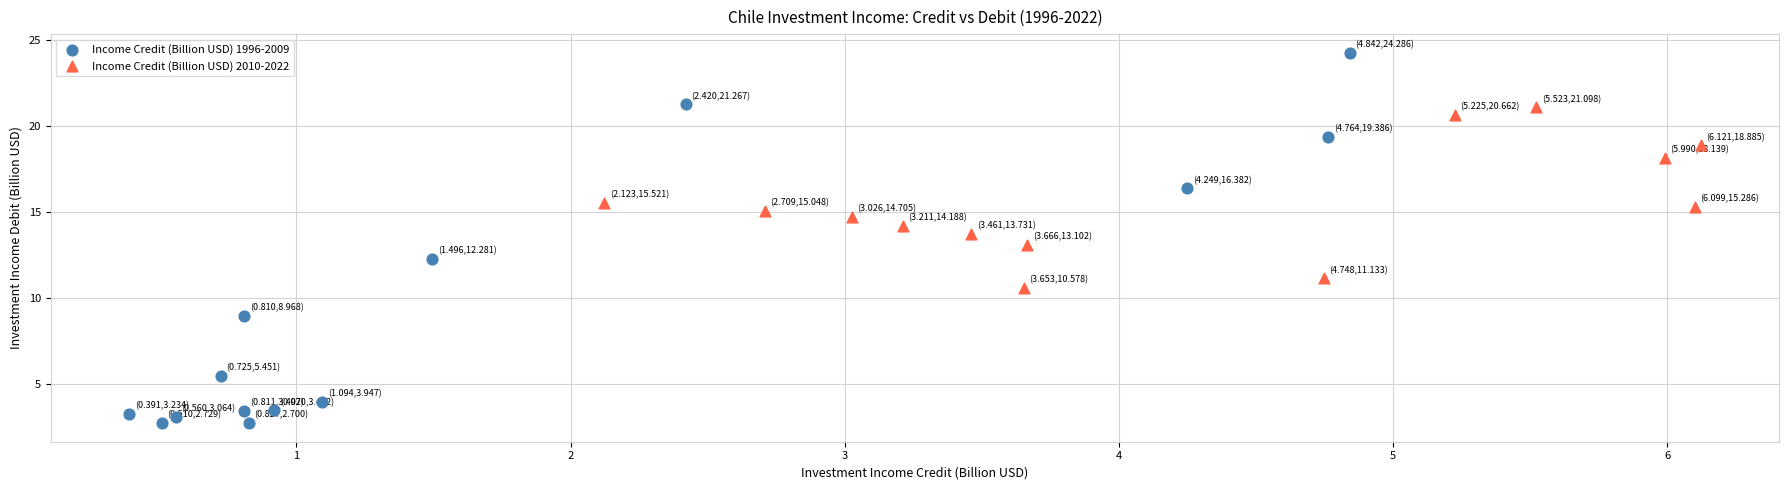

Which series reaches the maximum Y coordinate?

Income Credit (Billion USD) 1996-2009